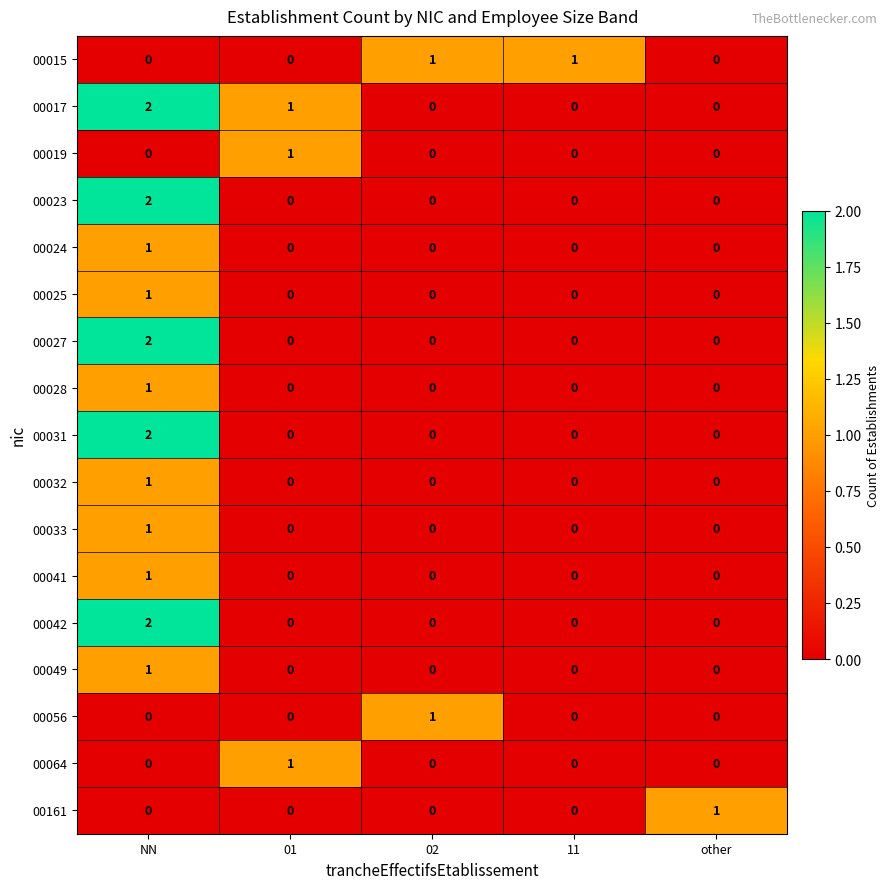

Is it true that 00024 equals -1 at 02?

False